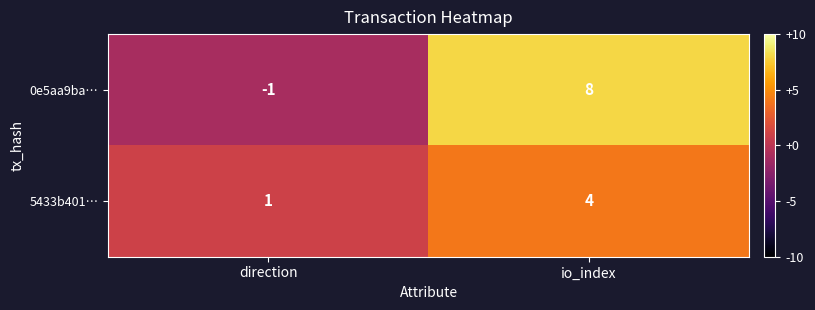

Which category has the highest value across all series?

io_index